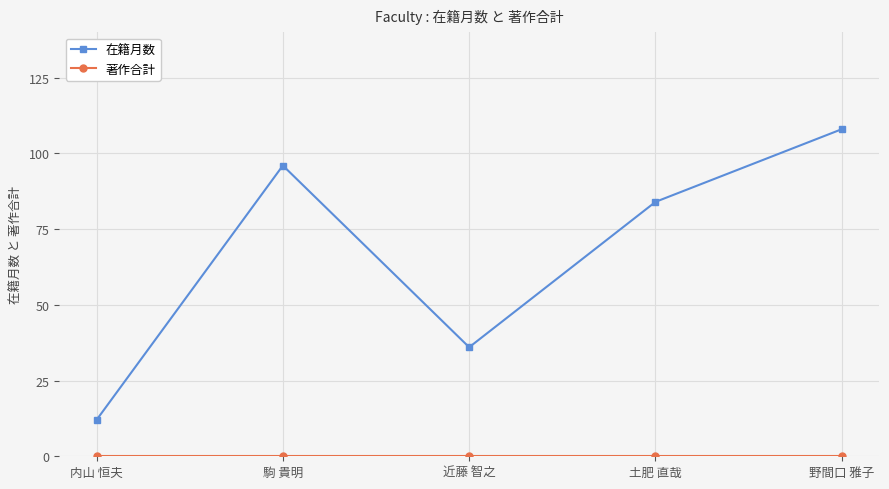

Which series changed the most between 近藤 智之 and 土肥 直哉?

在籍月数